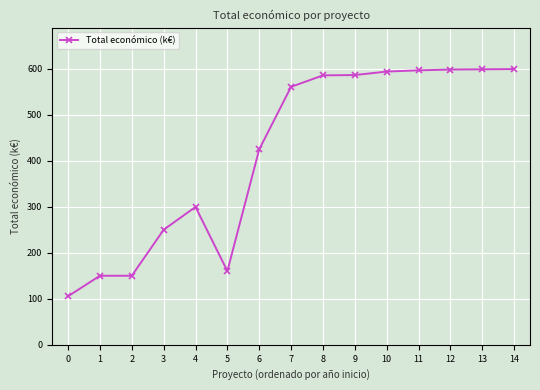

Is it true that the value at 13 is 598.6?

True